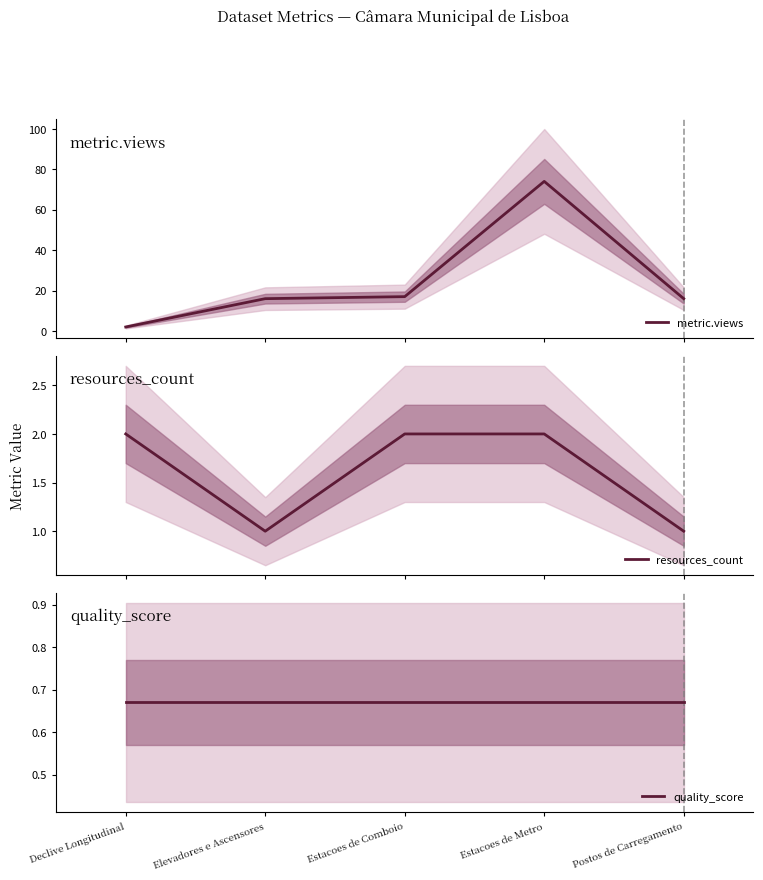

The value of resources_count at Postos de Carregamento is 1.0. True or false?

True